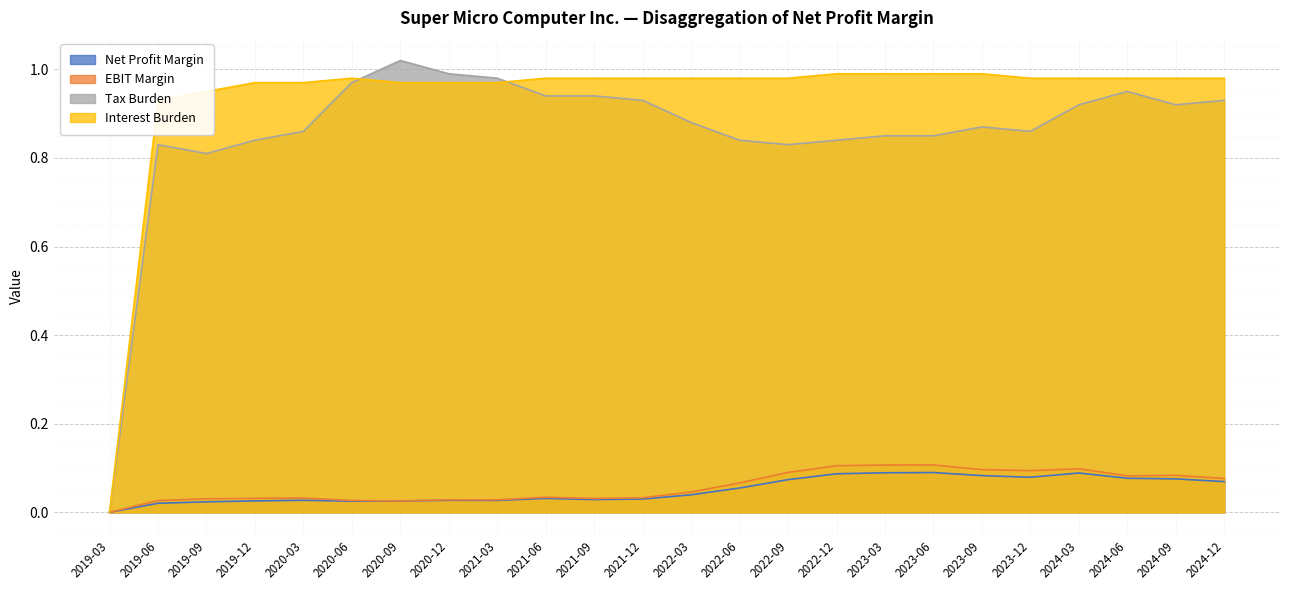

True or false: Interest Burden and Net Profit Margin intersect in this chart.

False